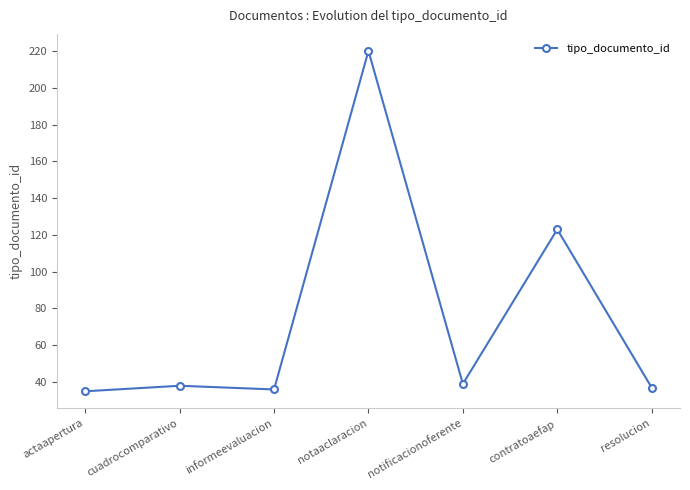

At which category does the data reach its first local valley?

informeevaluacion